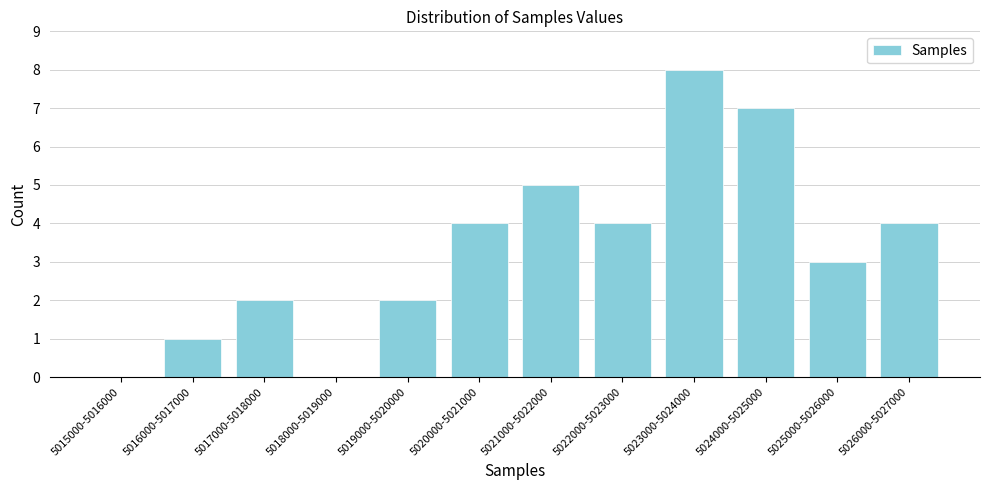

Reading left to right, extract all data points from this chart.

5015000-5016000=0	5016000-5017000=1	5017000-5018000=2	5018000-5019000=0	5019000-5020000=2	5020000-5021000=4	5021000-5022000=5	5022000-5023000=4	5023000-5024000=8	5024000-5025000=7	5025000-5026000=3	5026000-5027000=4